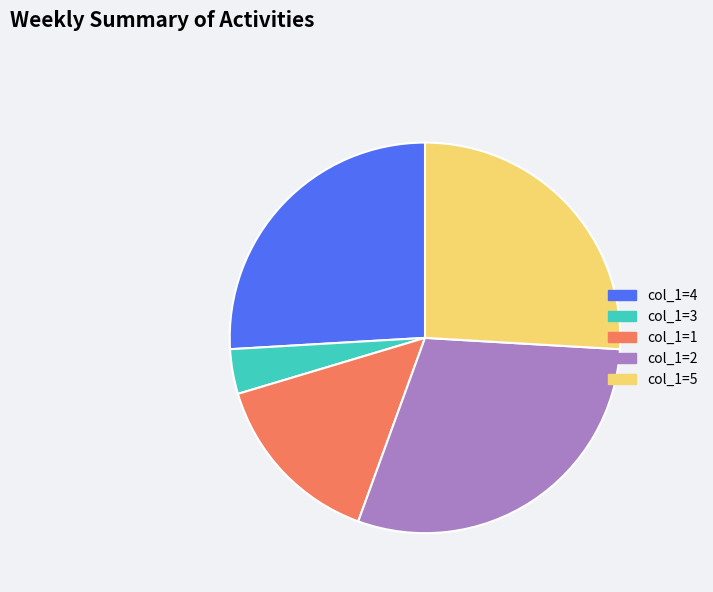

Does any single category account for the majority?

No